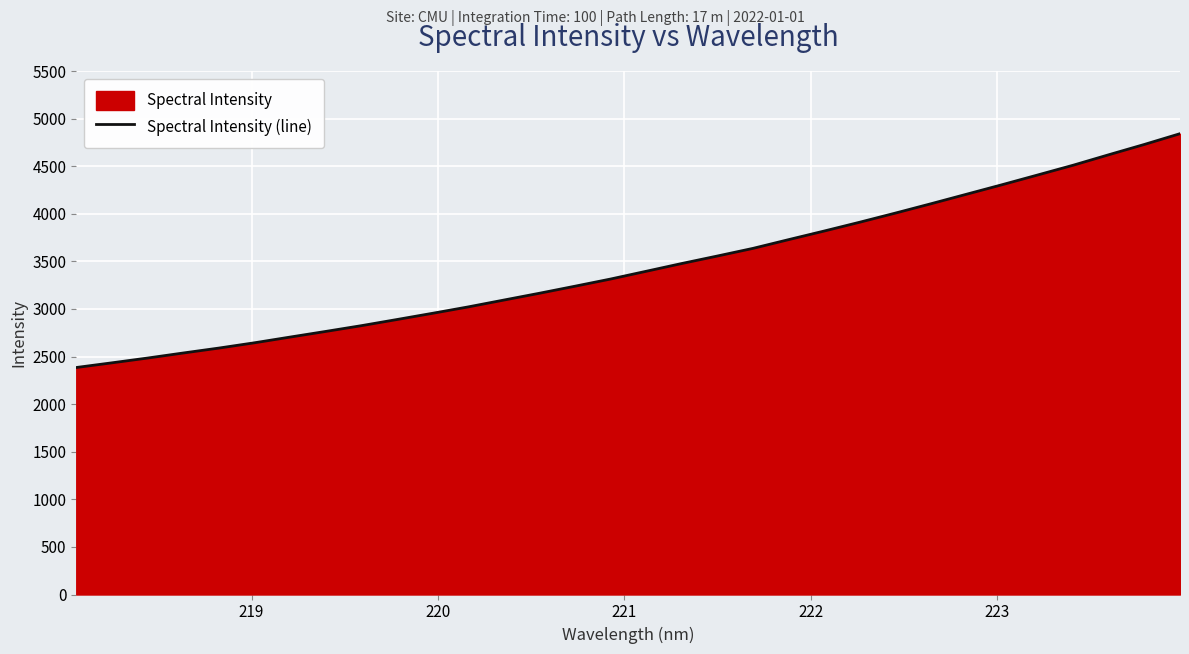

What is the minimum value shown in the chart?

2384.9